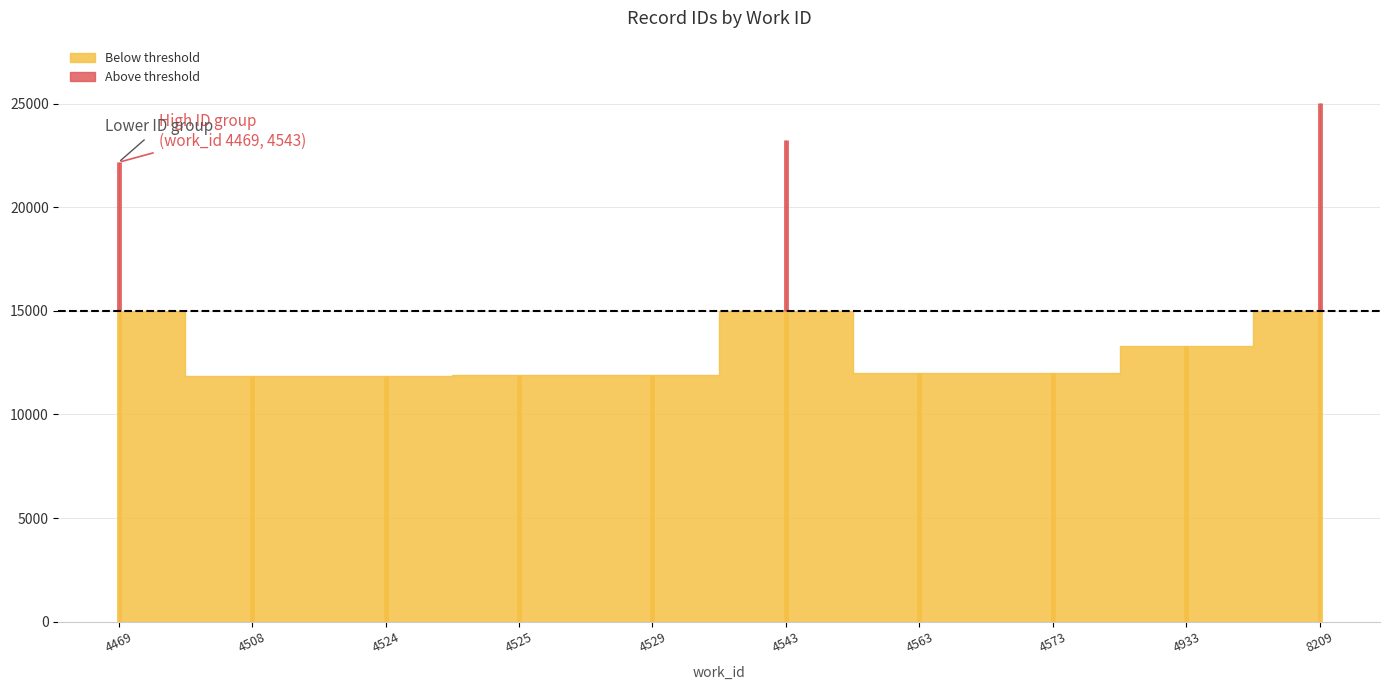

The chart shows a value of 23230 at 4543. True or false?

True